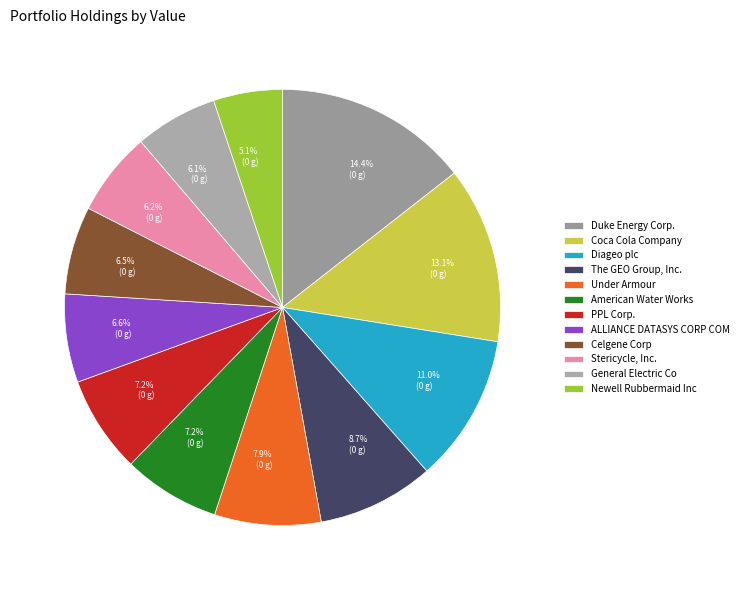

True or false: General Electric Co accounts for 12% of the total.

False